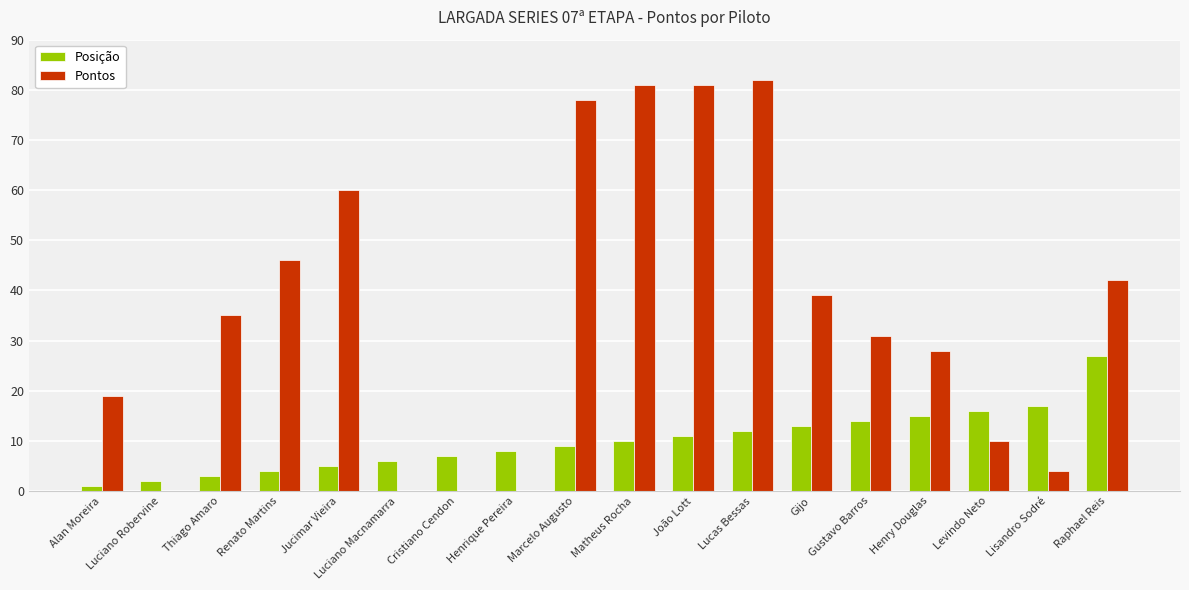

At which category does the chart reach its peak across all series?

Lucas Bessas